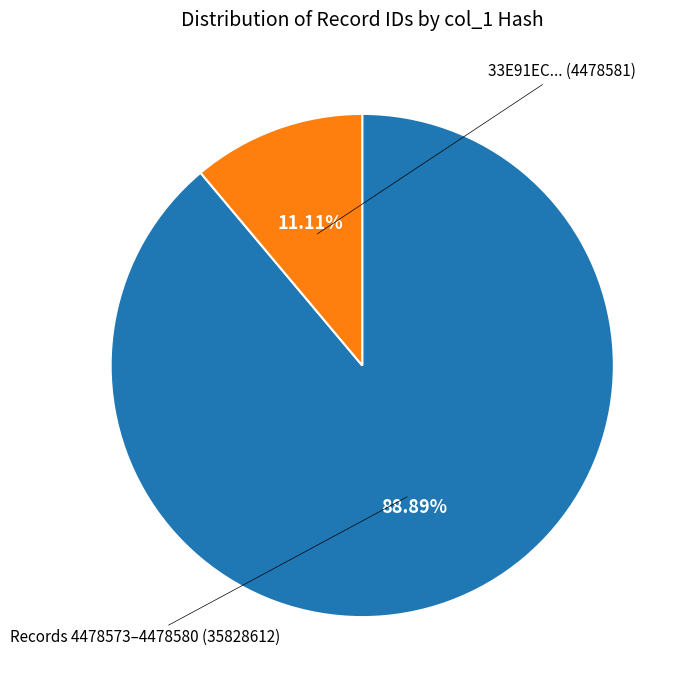

Is there any slice that represents more than half of the pie?

Yes